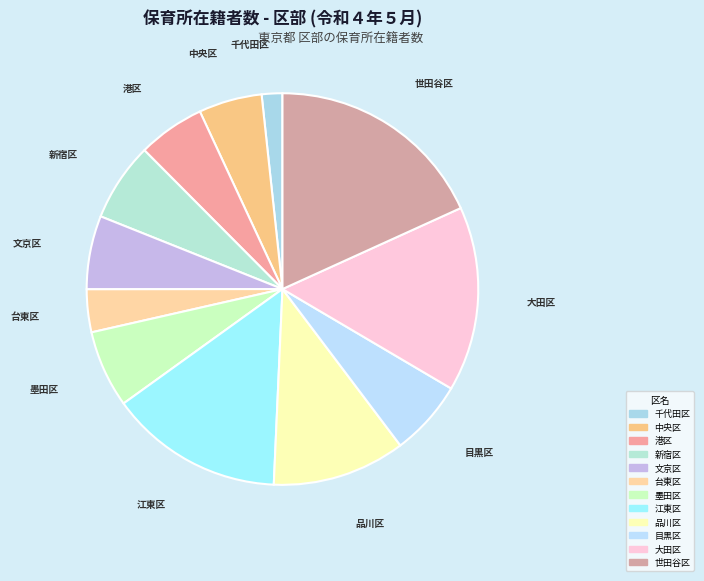

What is the ratio of the value at 品川区 to the value at 台東区?

3.1